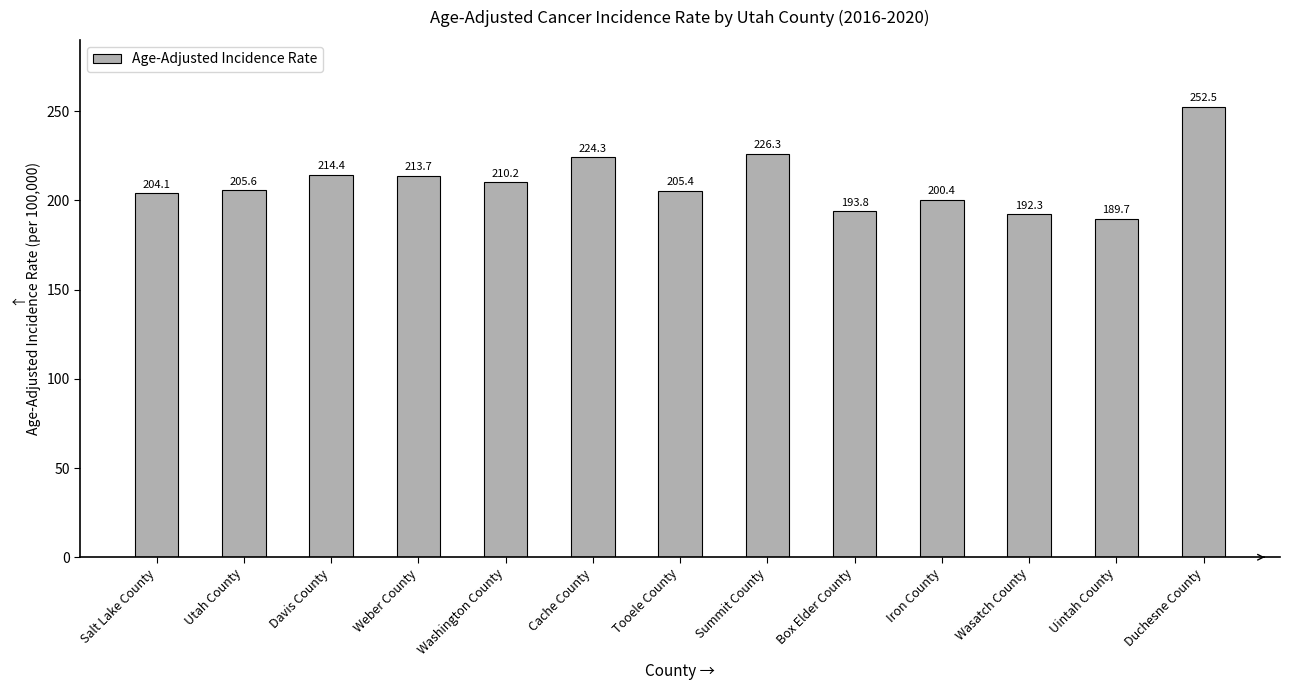

What is the greatest value displayed?

252.5